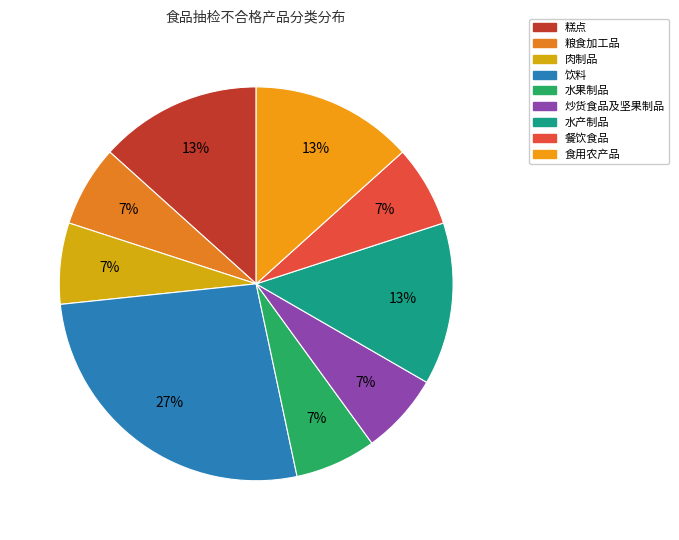

True or false: 餐饮食品 accounts for 1% of the total.

False